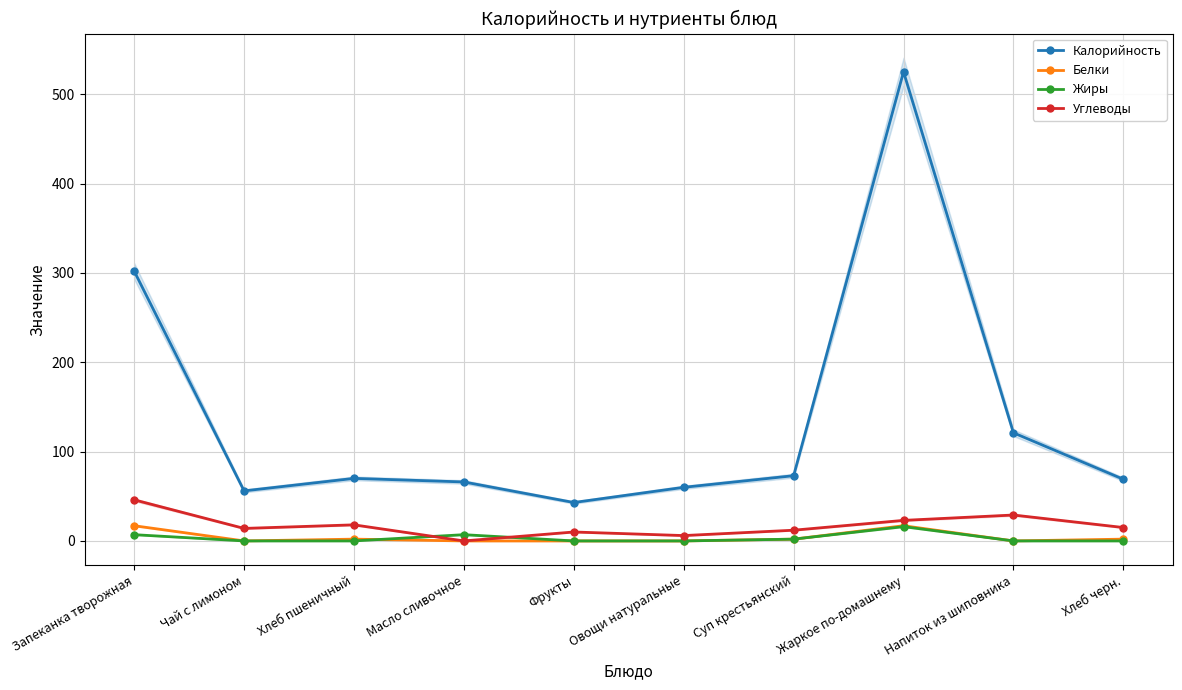

Is this an area chart (filled region under the line)?

No